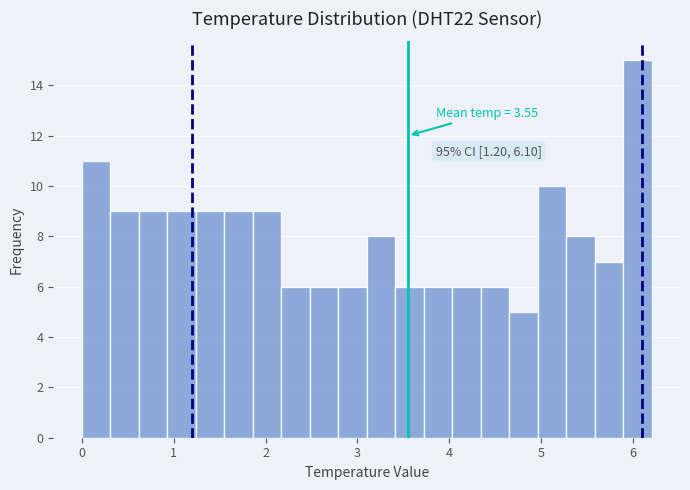

Read against the x-axis, roughly where is the centre of the tallest bar?

6.0